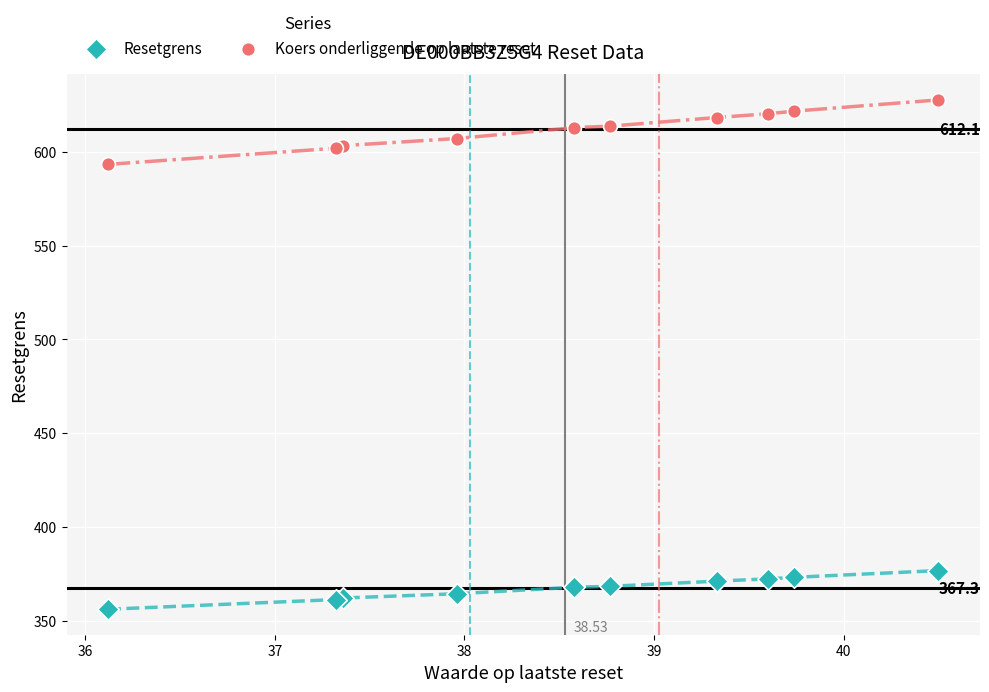

Which series reaches the maximum Y coordinate?

Koers onderliggende op laatste reset